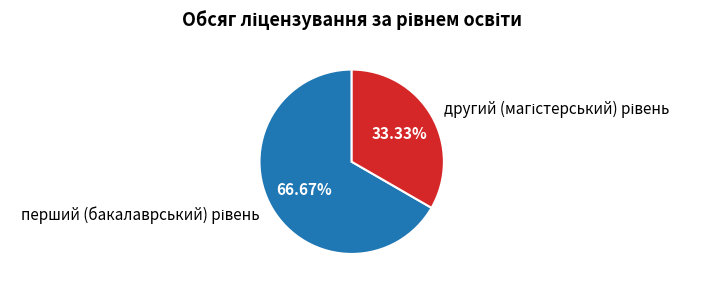

Is there a majority slice in this chart?

Yes